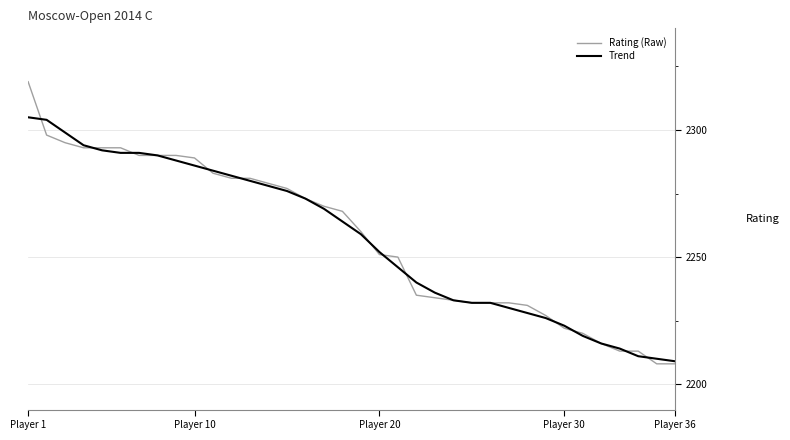

True or false: Trend and Rating (Raw) intersect in this chart.

True